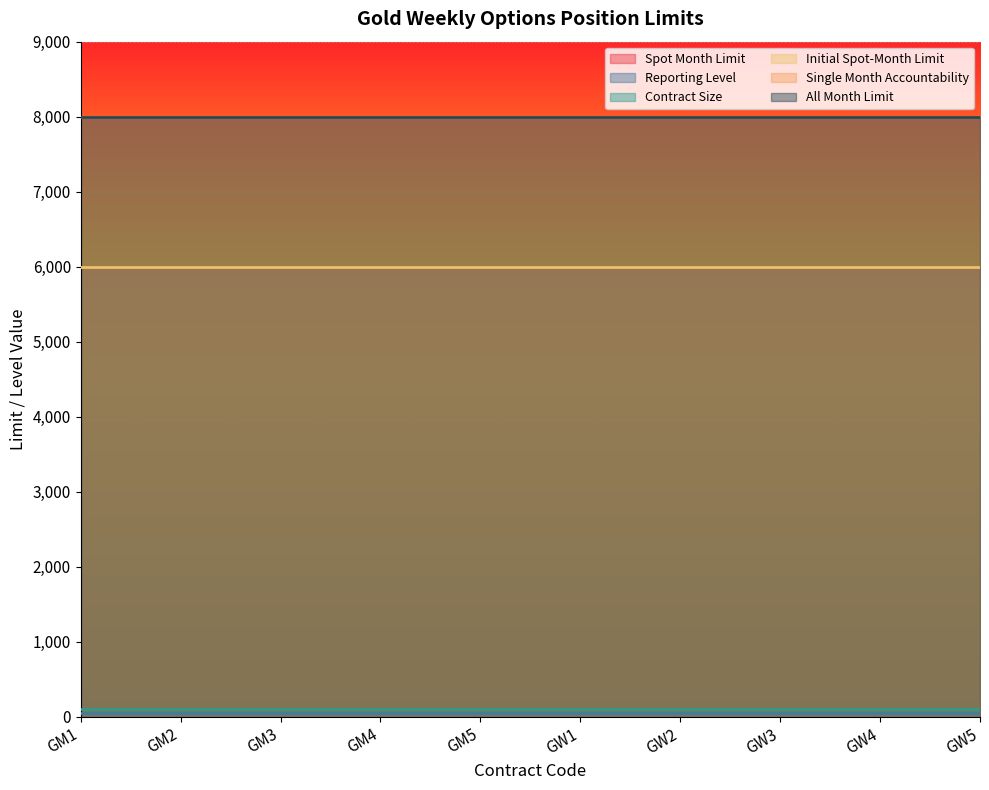

Which series has the largest range (max minus min)?

Spot Month Limit